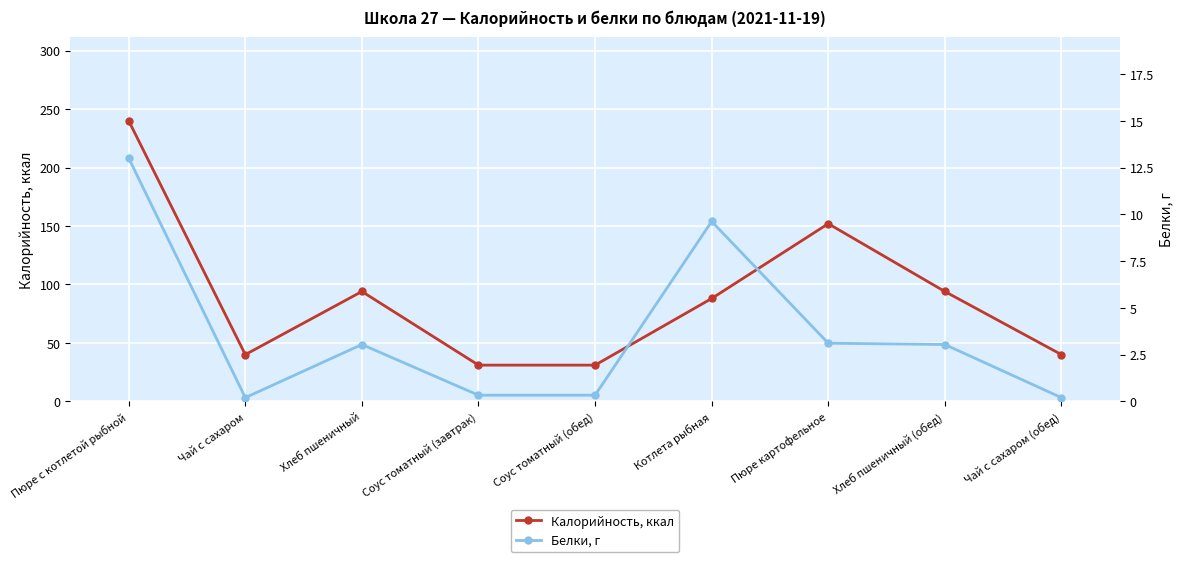

Reading left to right, extract all data points from this chart.

Калорийность, ккал: 240.0	40.0	94.0	31.0	31.0	88.0	152.0	94.0	40.0
Белки, г: 13.0	0.2	3.0	0.3	0.3	9.6	3.1	3.0	0.2